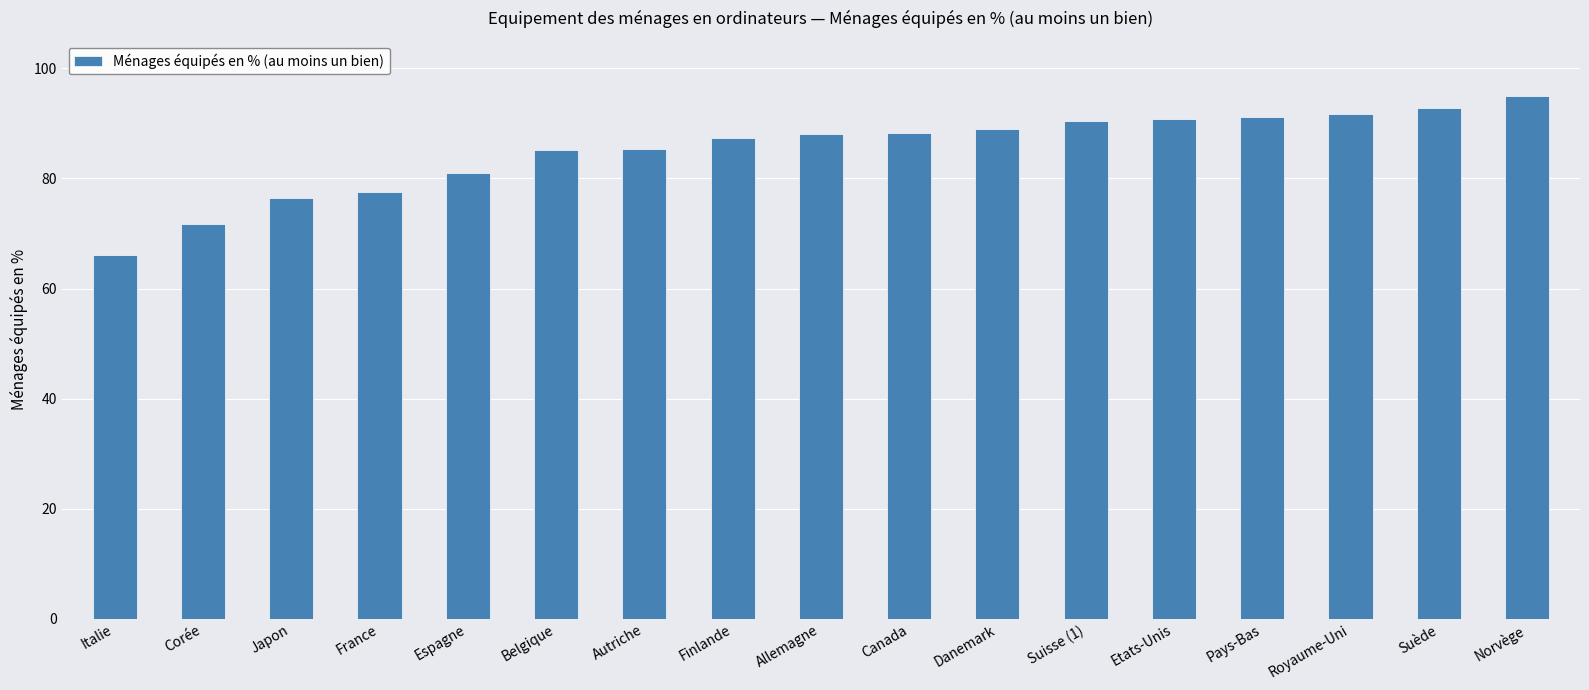

What is the difference between the values at Belgique and Japon?

8.7